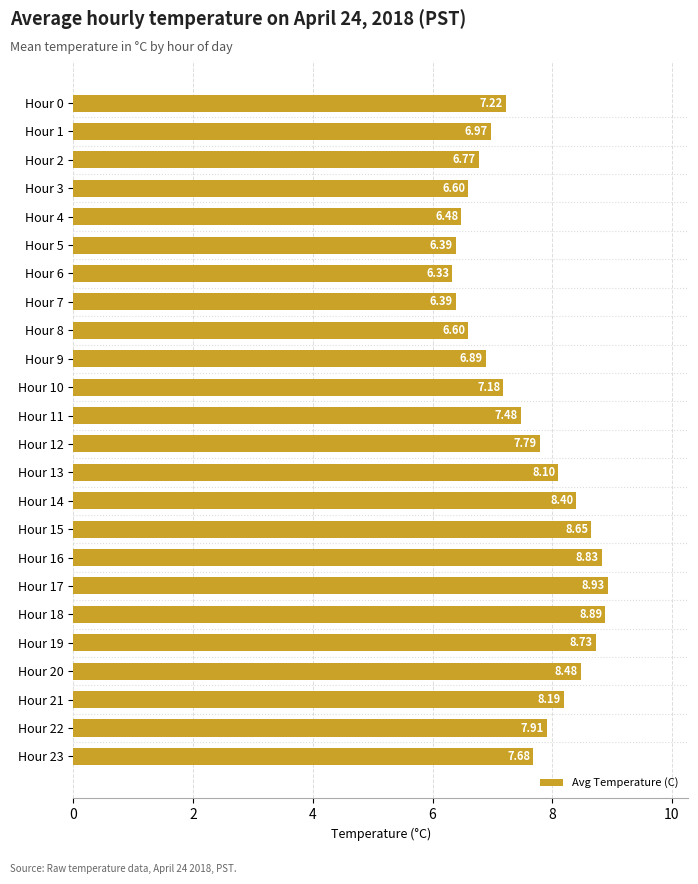

What is the average value?

7.6